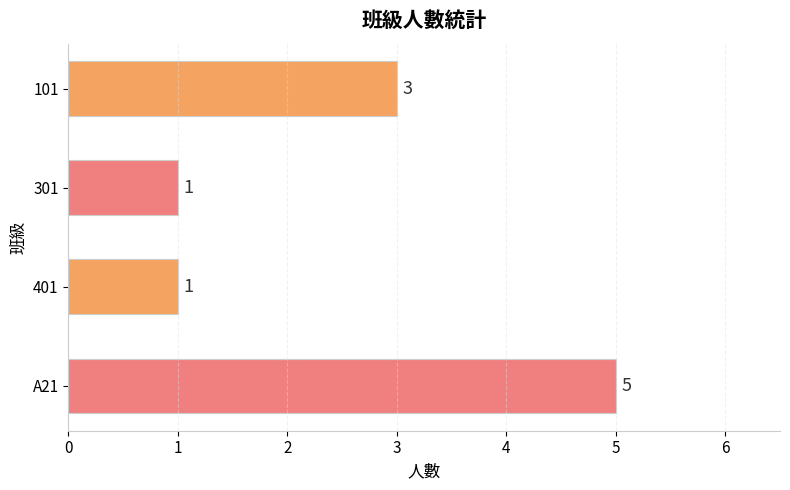

How many distinct data groups are displayed?

1